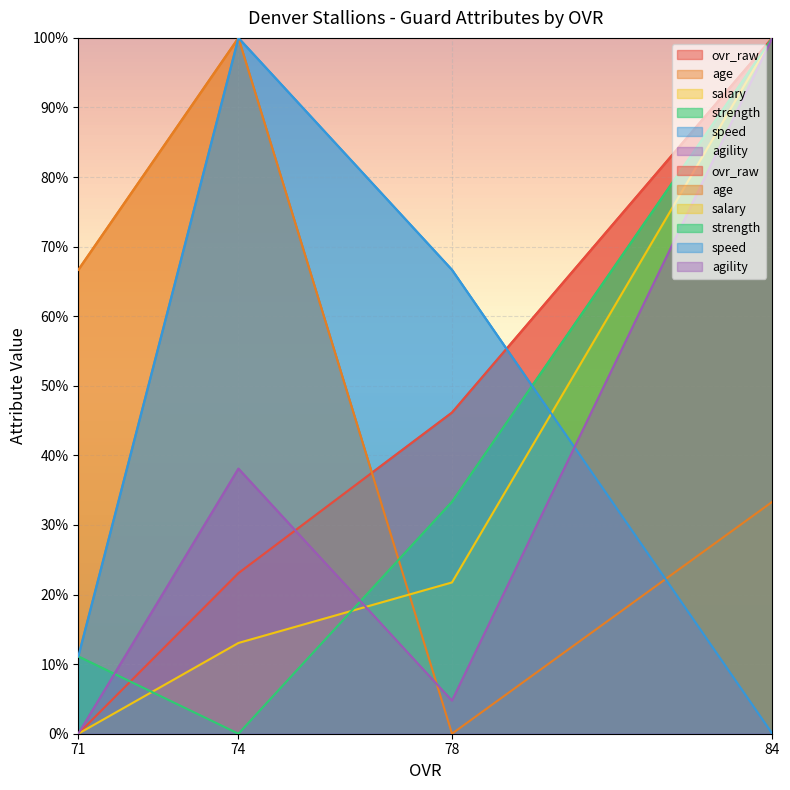

How many times do age and ovr_raw cross each other?

1